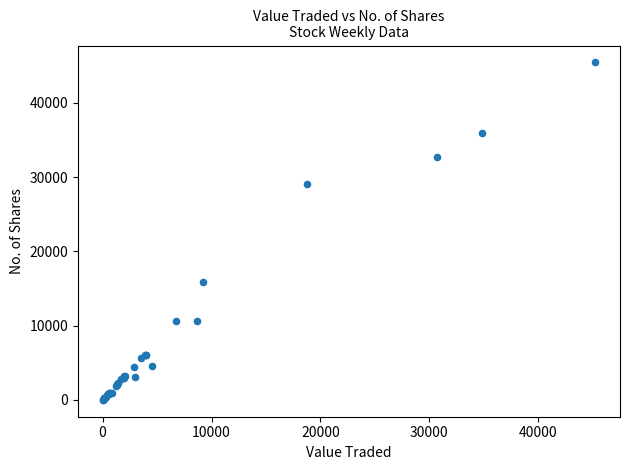

What Y value in the scatter plot is closest to 22717?

29055